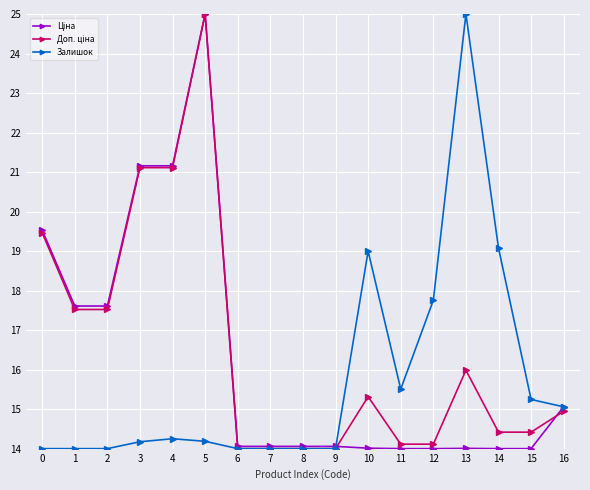

What is the spread (max minus min) of values at 13?

11.0